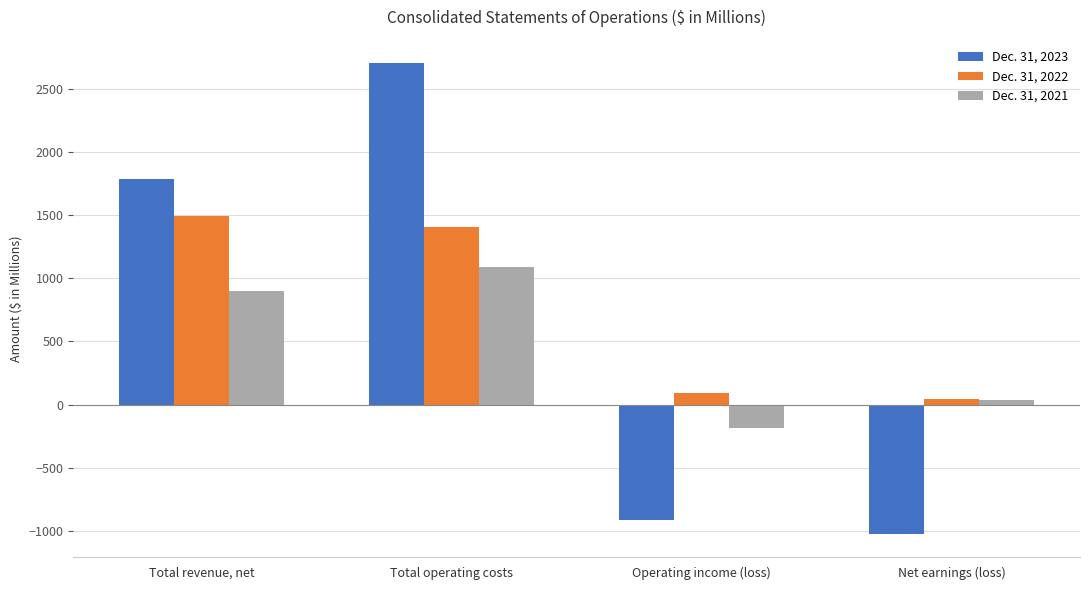

List the series in order of their overall mean, lowest first.

Dec. 31, 2021, Dec. 31, 2023, Dec. 31, 2022